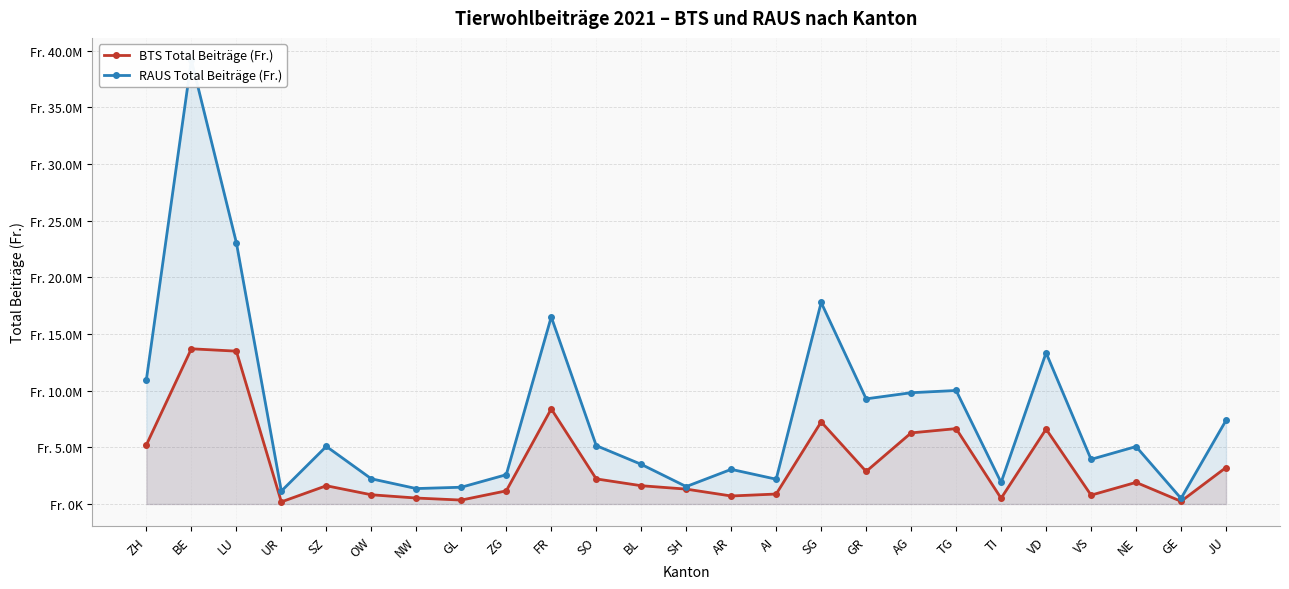

Between BE and ZG, which series saw the biggest shift?

RAUS Total Beiträge (Fr.)